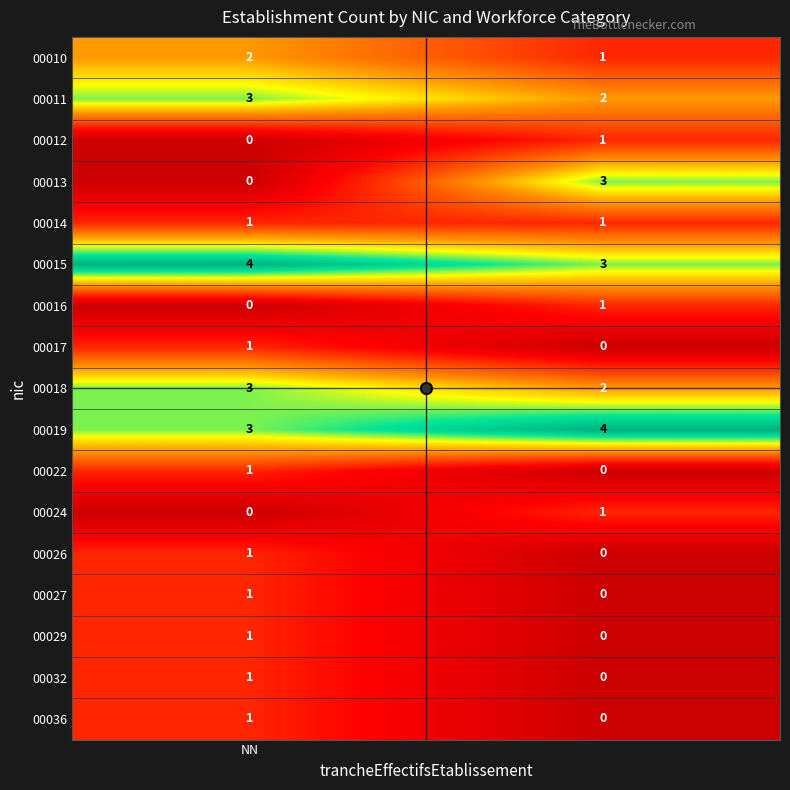

Which series has the widest spread of values?

00013